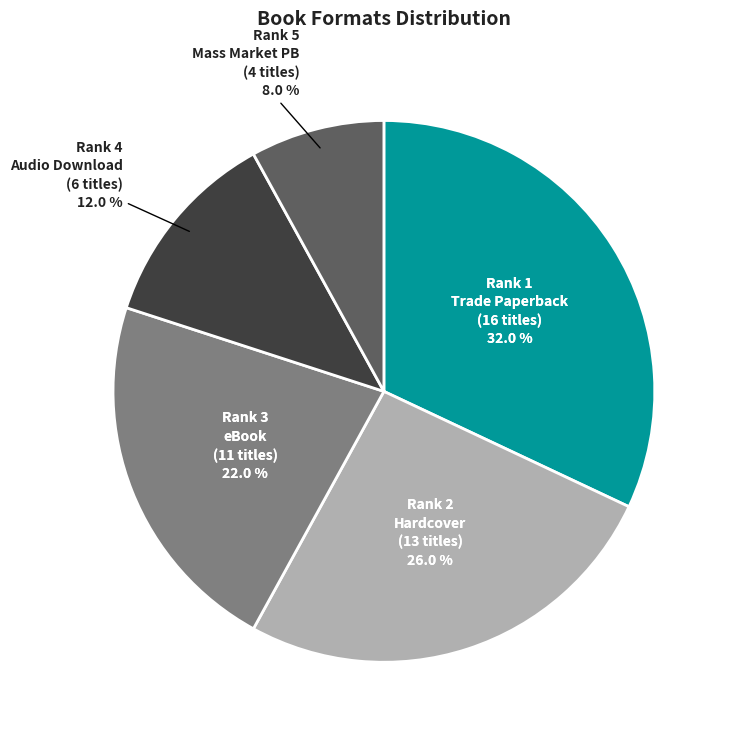

How much of the chart is everything except eBook?

78.0%